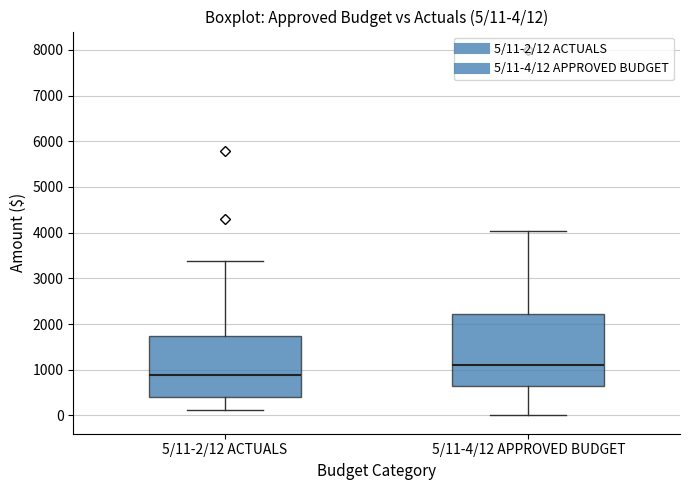

Which box has the highest median line?

5/11-4/12 APPROVED BUDGET